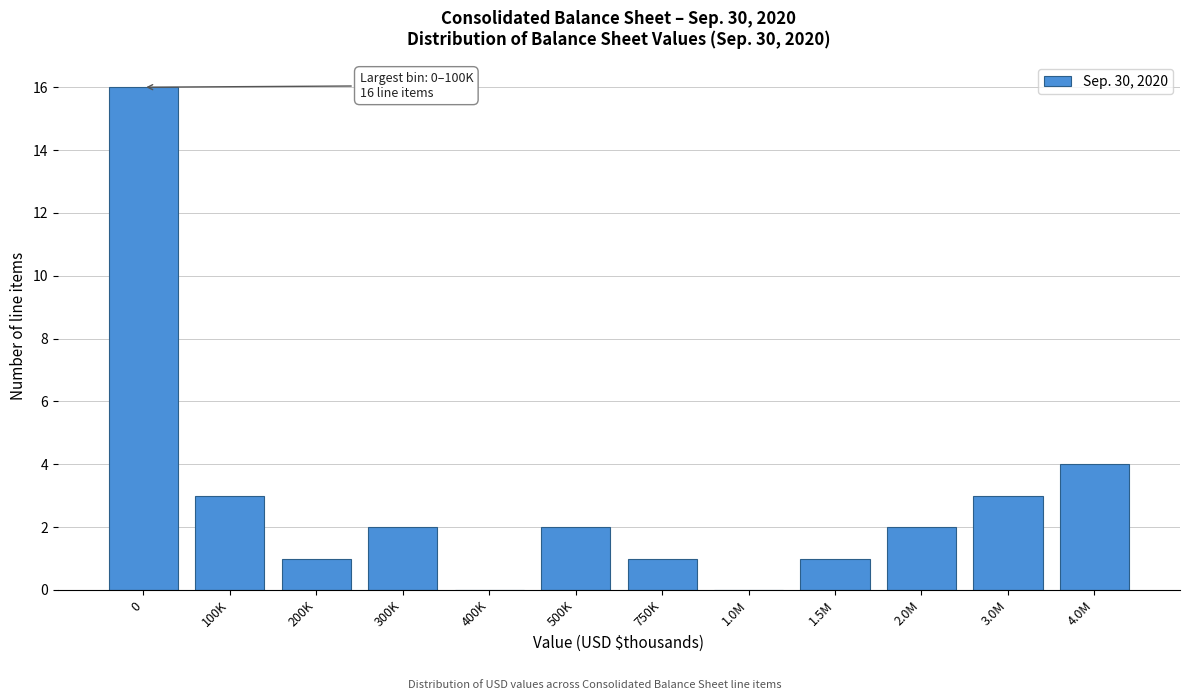

Reading left to right, extract all data points from this chart.

0=16	100K=3	200K=1	300K=2	400K=0	500K=2	750K=1	1.0M=0	1.5M=1	2.0M=2	3.0M=3	4.0M=4